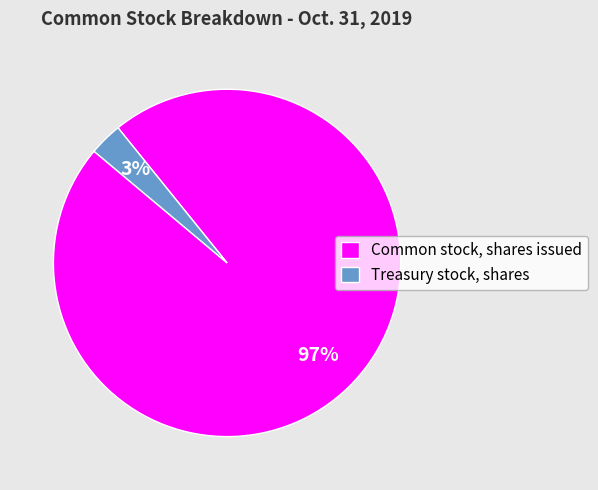

What percentage is the Common stock, shares issued slice, to the nearest percent?

97%